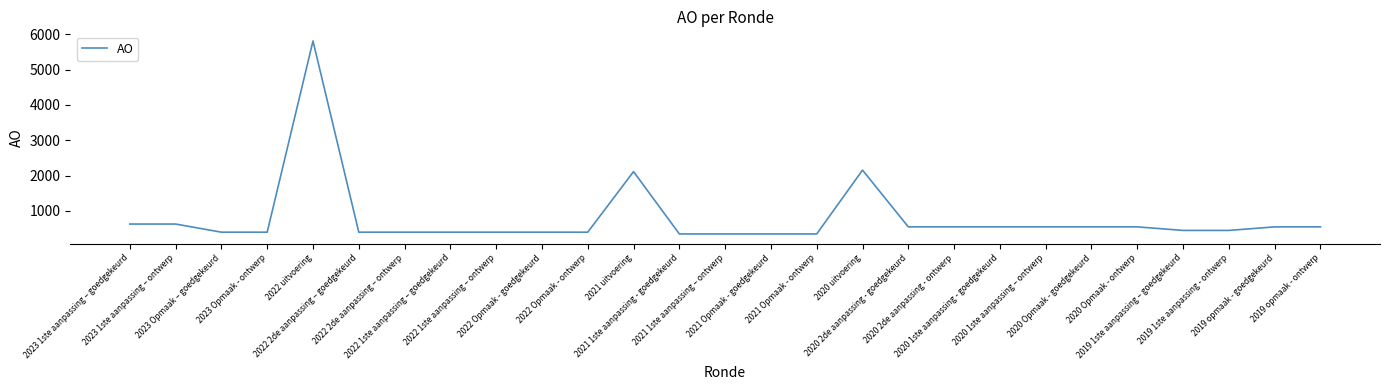

Reading right to left, what are all the values shown in this chart?

550	550	450	450	550	550	550	550	550	550	2155	350	350	350	350	2113	400	400	400	400	400	400	5807	400	400	630	630